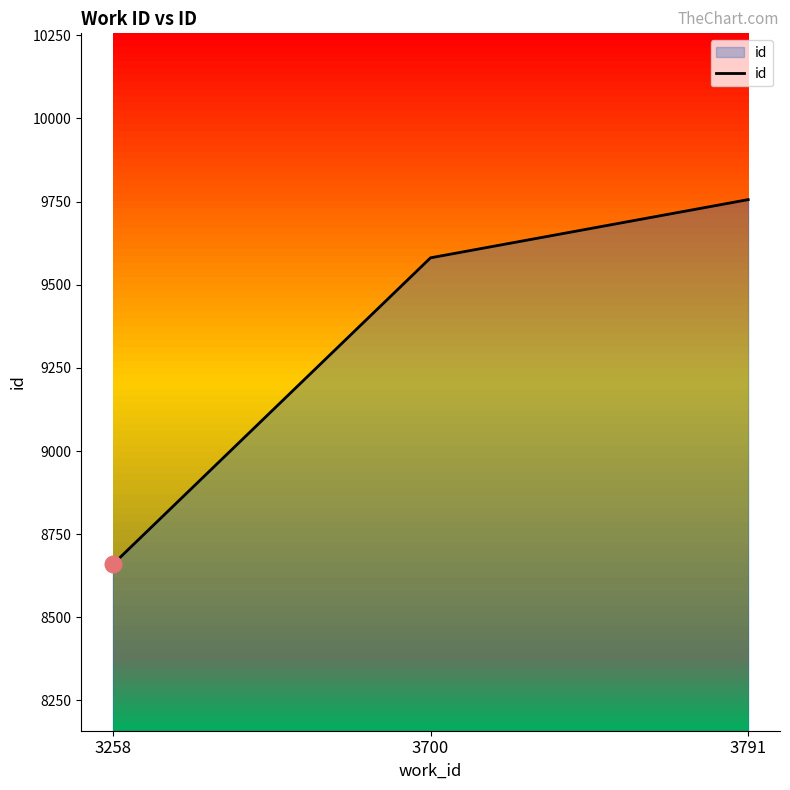

List the labels in order of value, smallest first.

3258, 3700, 3791